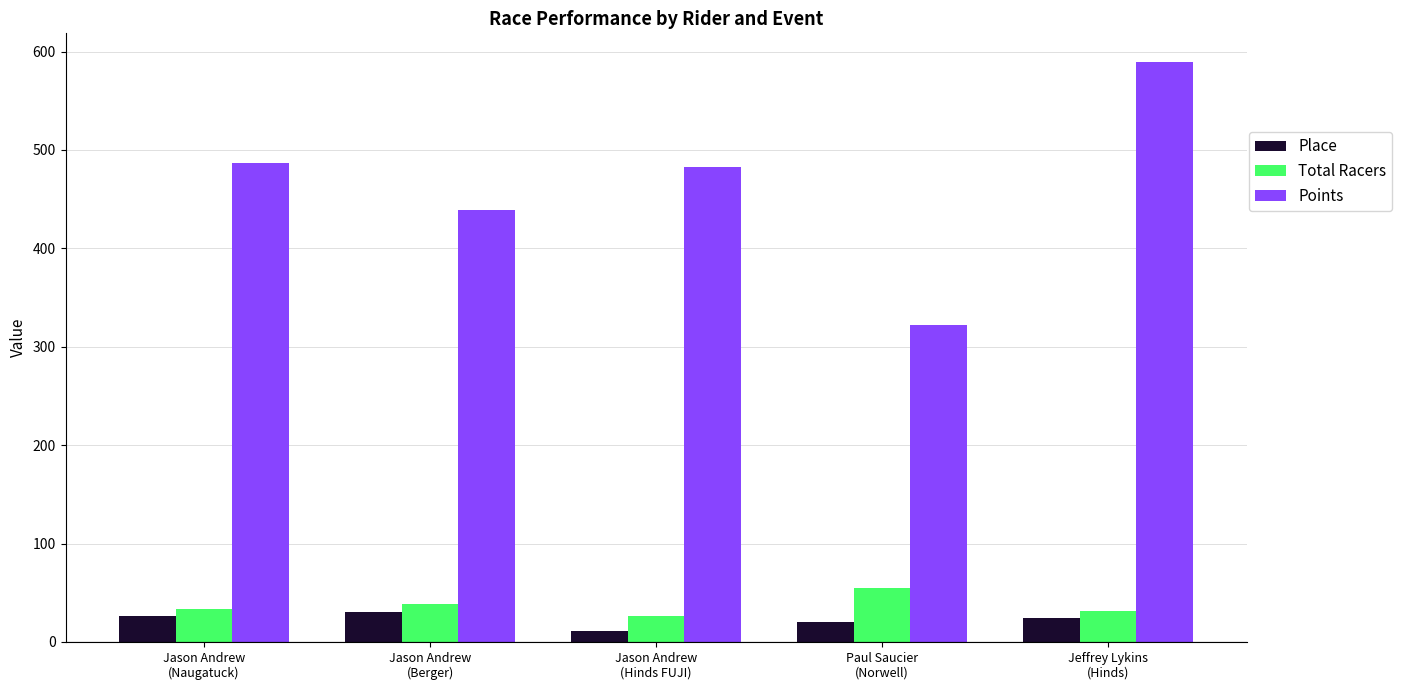

At how many categories does at least one series exceed 469?

3